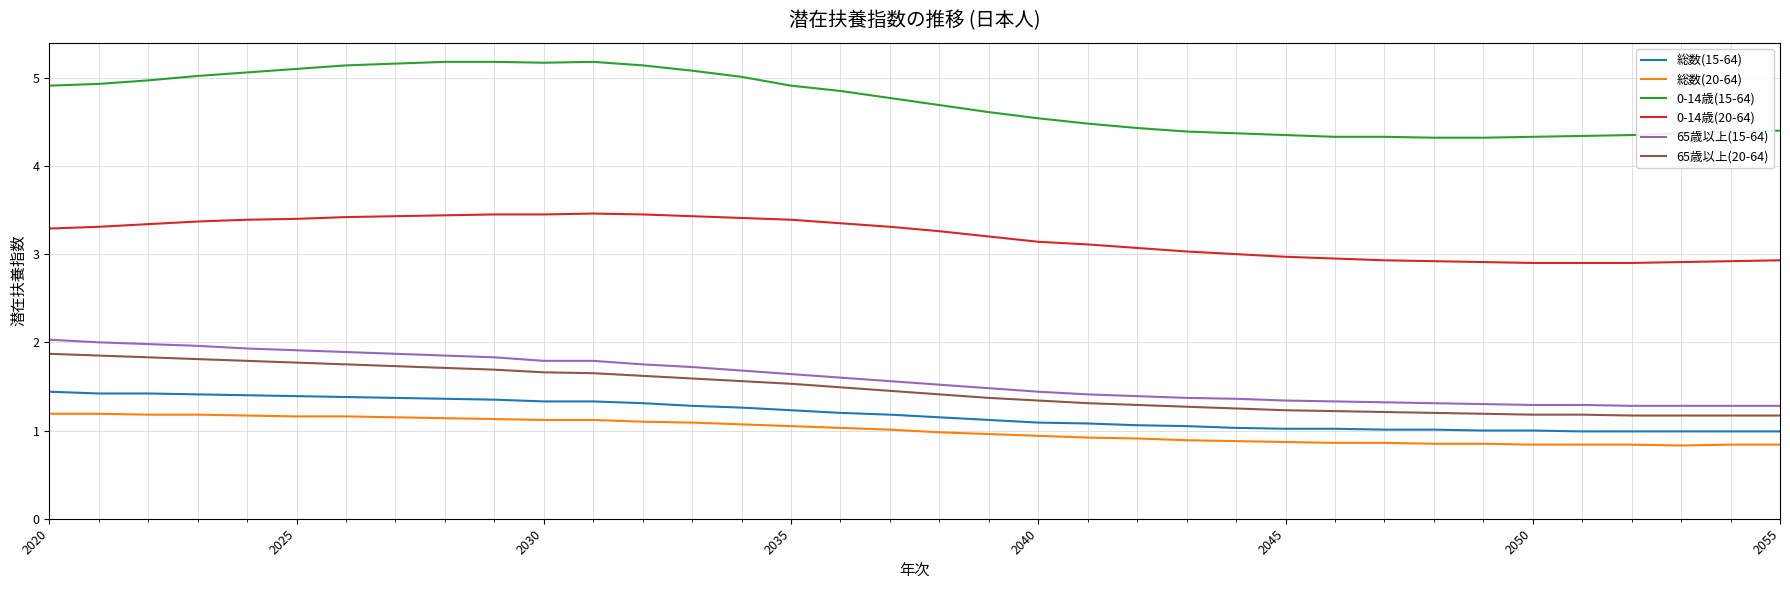

Which series has the largest total across all categories?

0-14歳(15-64)